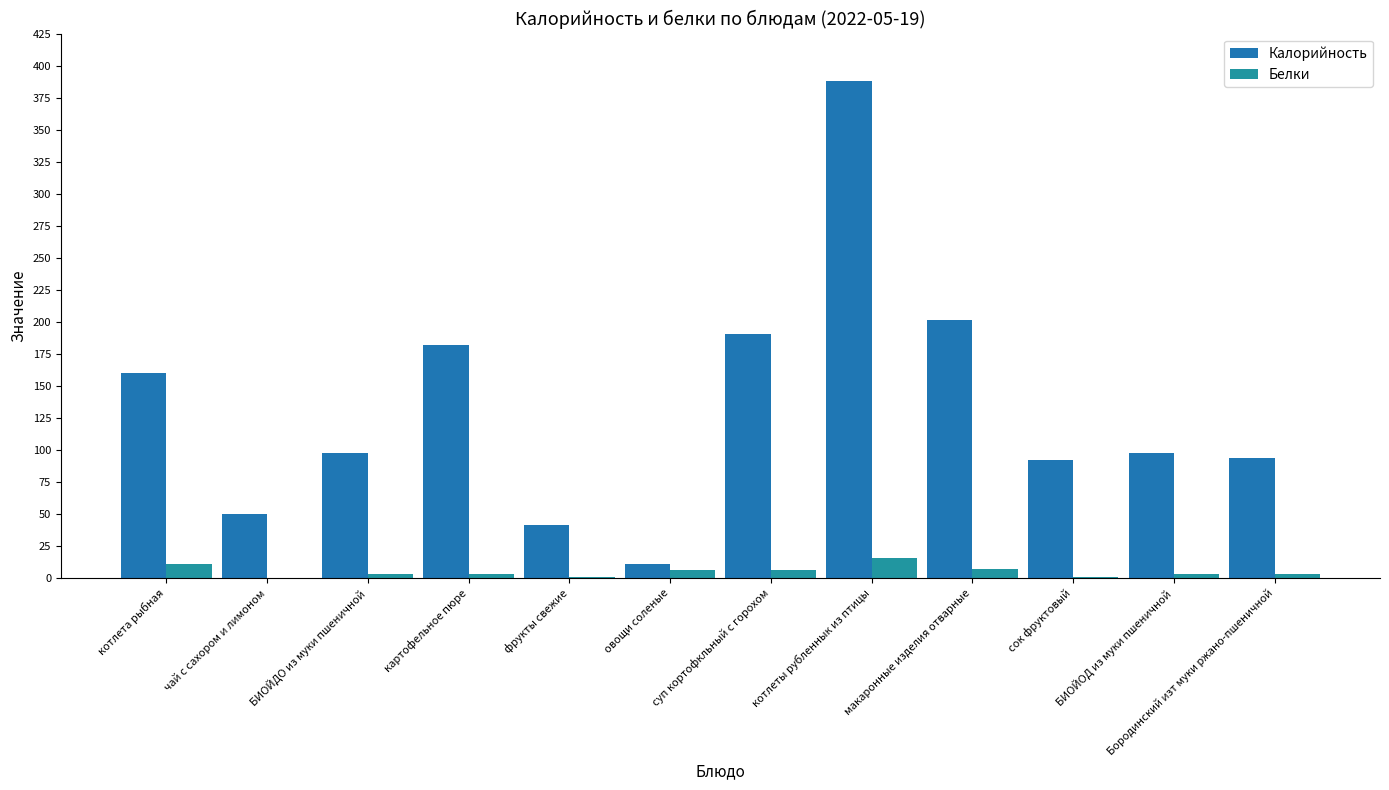

What is the average value of the Калорийность series?

133.6